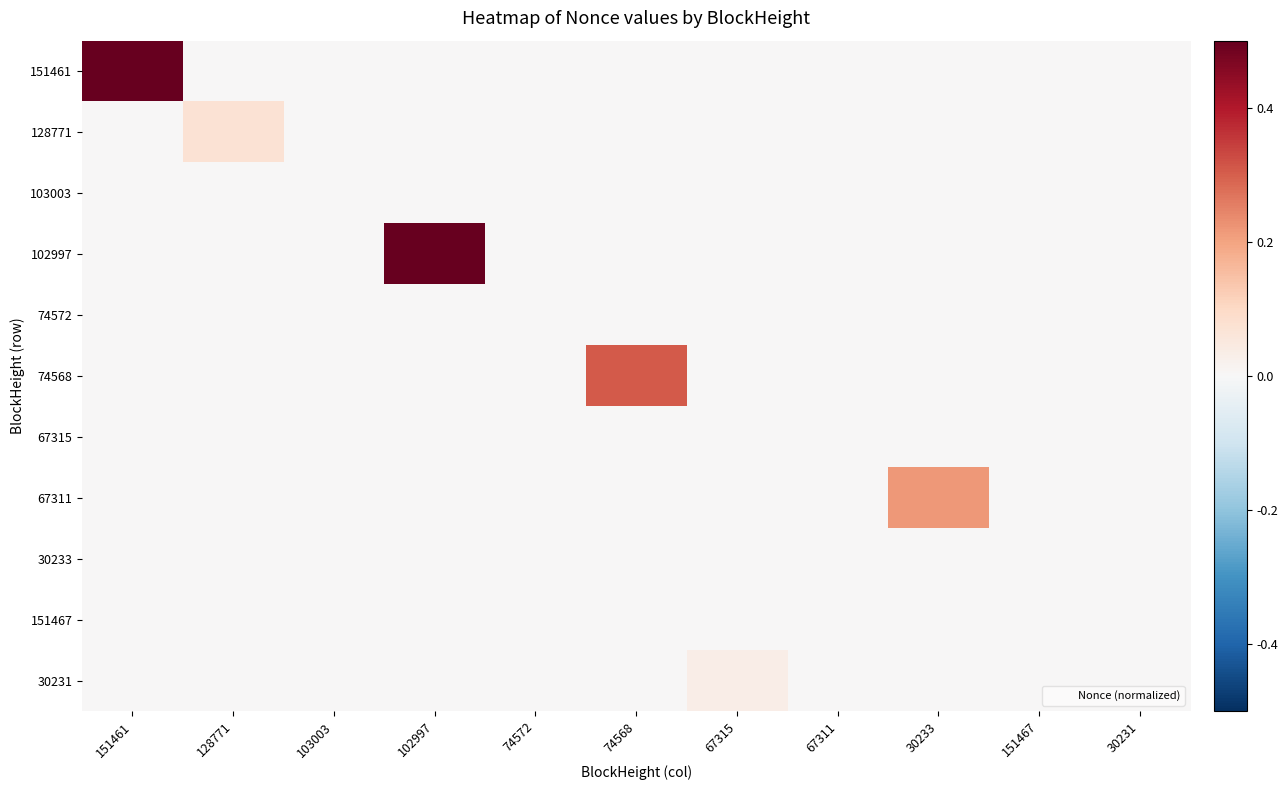

Reading right to left, extract all data points from this chart.

151461: 30231=0.0	151467=0.0	30233=0.0	67311=0.0	67315=0.0	74568=0.0	74572=0.0	102997=0.0	103003=0.0	128771=0.0	151461=1.0
128771: 30231=0.0	151467=0.0	30233=0.0	67311=0.0	67315=0.0	74568=0.0	74572=0.0	102997=0.0	103003=0.0	128771=0.1	151461=0.0
103003: 30231=0.0	151467=0.0	30233=0.0	67311=0.0	67315=0.0	74568=0.0	74572=0.0	102997=0.0	103003=0.0	128771=0.0	151461=0.0
102997: 30231=0.0	151467=0.0	30233=0.0	67311=0.0	67315=0.0	74568=0.0	74572=0.0	102997=0.6	103003=0.0	128771=0.0	151461=0.0
74572: 30231=0.0	151467=0.0	30233=0.0	67311=0.0	67315=0.0	74568=0.0	74572=0.0	102997=0.0	103003=0.0	128771=0.0	151461=0.0
74568: 30231=0.0	151467=0.0	30233=0.0	67311=0.0	67315=0.0	74568=0.3	74572=0.0	102997=0.0	103003=0.0	128771=0.0	151461=0.0
67315: 30231=0.0	151467=0.0	30233=0.0	67311=0.0	67315=0.0	74568=0.0	74572=0.0	102997=0.0	103003=0.0	128771=0.0	151461=0.0
67311: 30231=0.0	151467=0.0	30233=0.2	67311=0.0	67315=0.0	74568=0.0	74572=0.0	102997=0.0	103003=0.0	128771=0.0	151461=0.0
30233: 30231=0.0	151467=0.0	30233=0.0	67311=0.0	67315=0.0	74568=0.0	74572=0.0	102997=0.0	103003=0.0	128771=0.0	151461=0.0
151467: 30231=0.0	151467=0.0	30233=0.0	67311=0.0	67315=0.0	74568=0.0	74572=0.0	102997=0.0	103003=0.0	128771=0.0	151461=0.0
30231: 30231=0.0	151467=0.0	30233=0.0	67311=0.0	67315=0.0	74568=0.0	74572=0.0	102997=0.0	103003=0.0	128771=0.0	151461=0.0